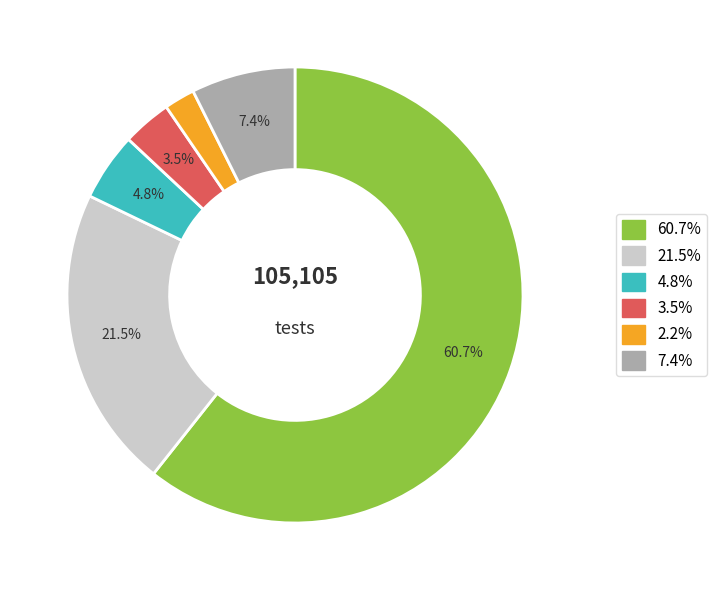

Does any single category account for the majority?

Yes